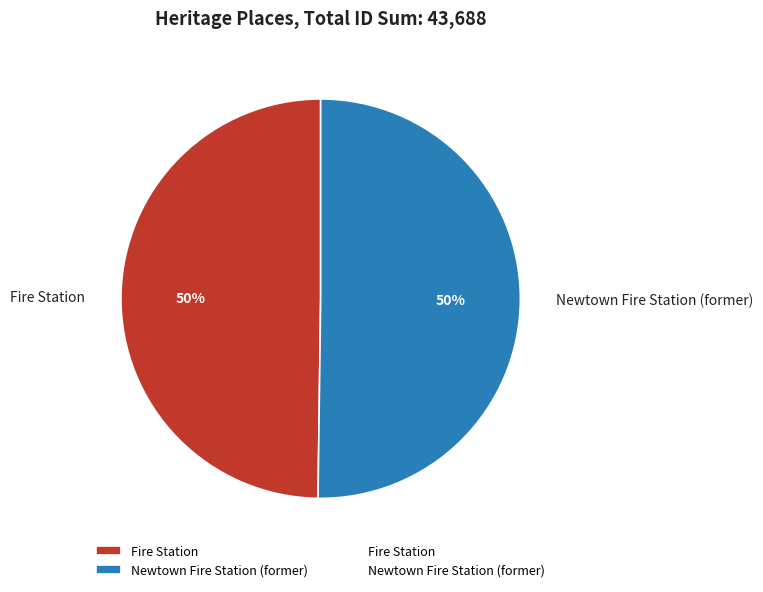

To the nearest percent, what is the average slice percentage?

50%